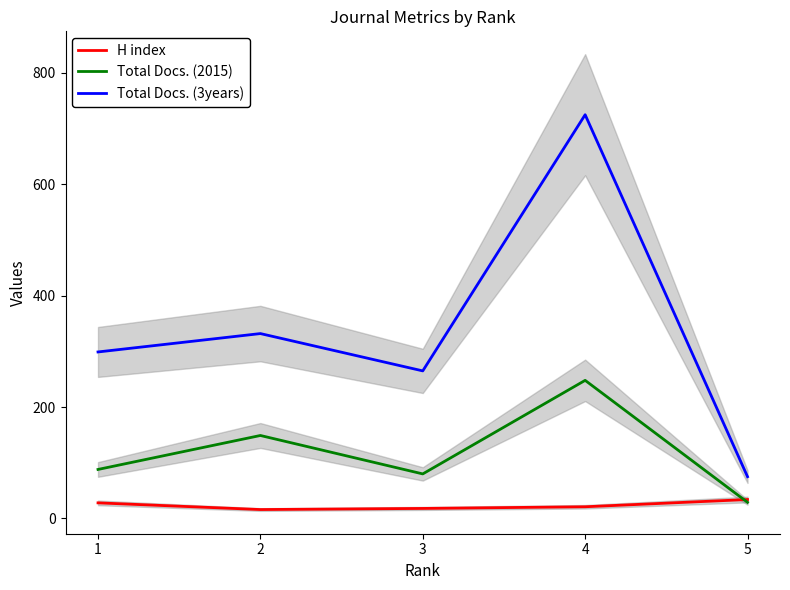

Does the chart have visible grid lines?

No